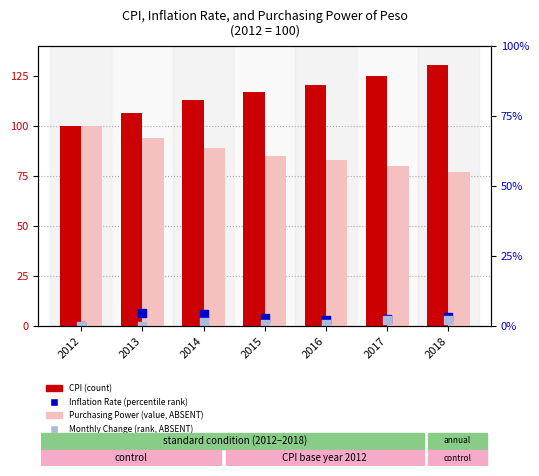

At how many categories does at least one series exceed 23?

7